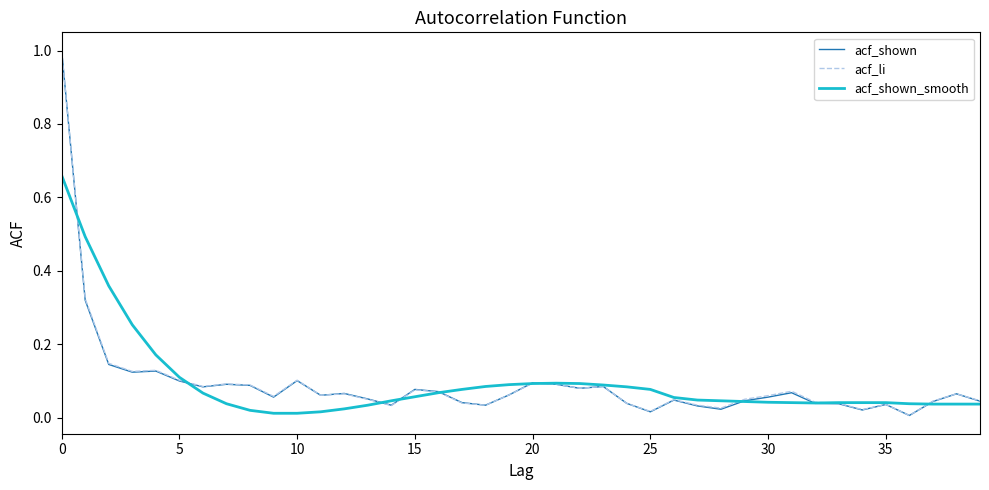

What is the maximum value shown in the chart?

1.0